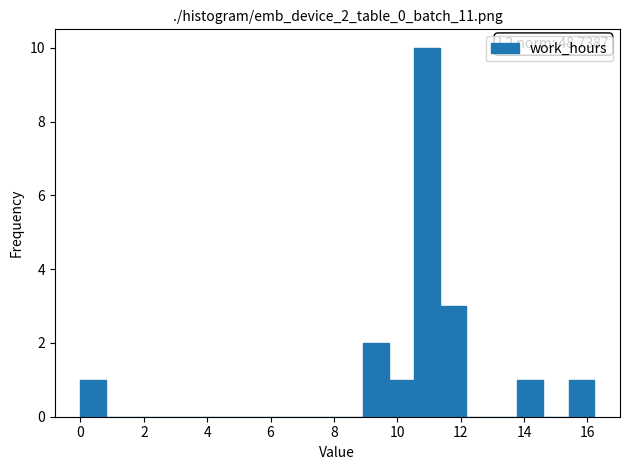

Which range on the x-axis has the tallest bar?

10.6 to 11.4